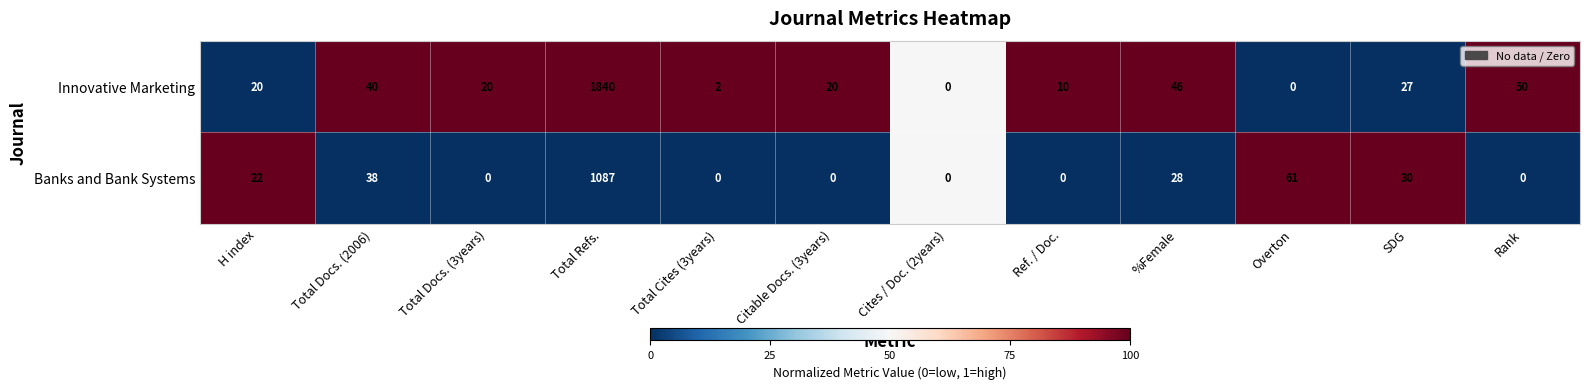

What is the total value across all series at Rank?

50